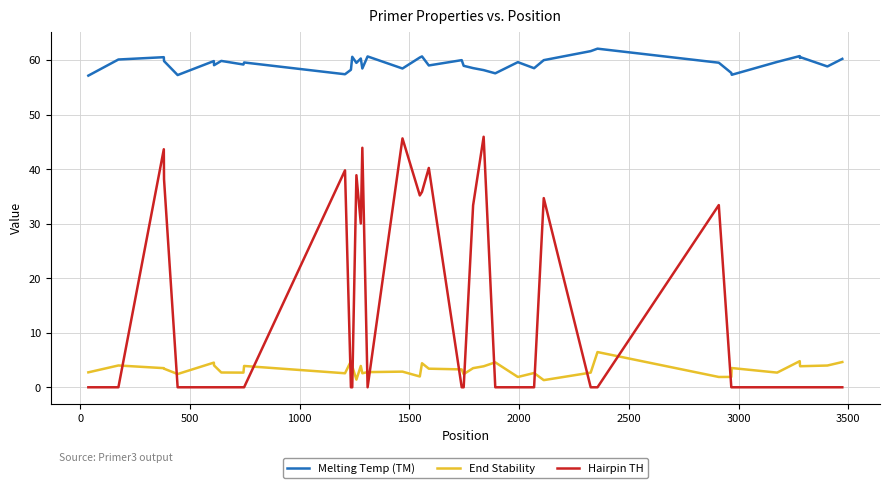

What is the maximum value shown in the chart?

62.1